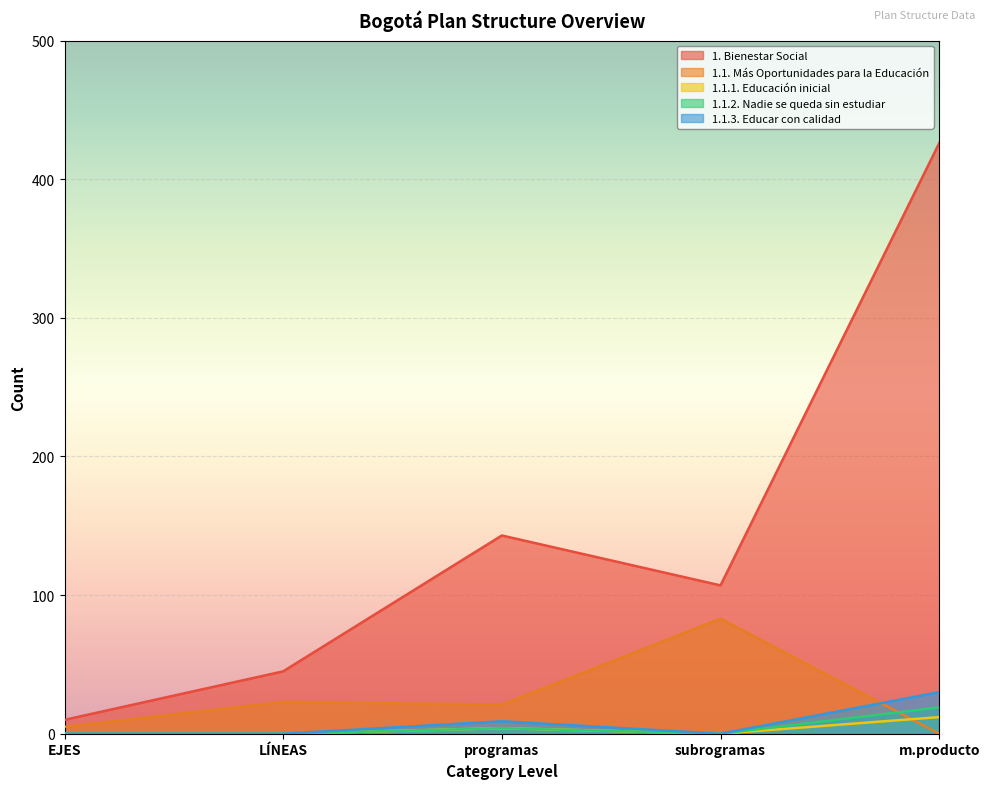

Where is the first local maximum for 1.1.1. Educación inicial?

programas